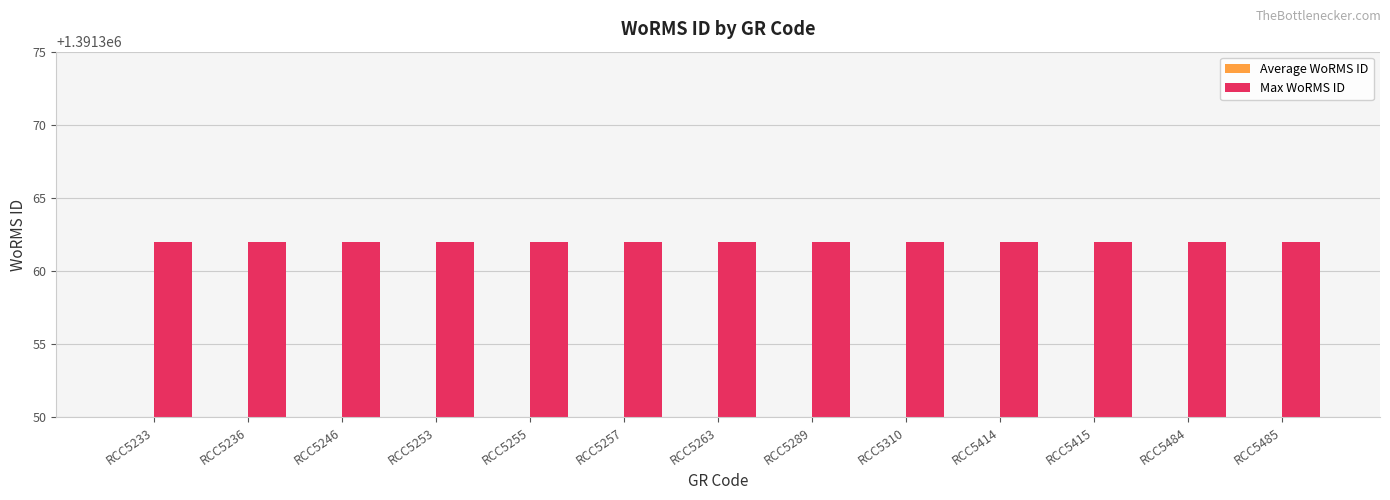

Reading right to left, extract all data points from this chart.

Average WoRMS ID: RCC5485=1157057	RCC5484=1157057	RCC5415=1157057	RCC5414=1157057	RCC5310=1157057	RCC5289=1157057	RCC5263=1157057	RCC5257=1157057	RCC5255=1157057	RCC5253=1157057	RCC5246=1157057	RCC5236=1157057	RCC5233=1157057
Max WoRMS ID: RCC5485=1391362	RCC5484=1391362	RCC5415=1391362	RCC5414=1391362	RCC5310=1391362	RCC5289=1391362	RCC5263=1391362	RCC5257=1391362	RCC5255=1391362	RCC5253=1391362	RCC5246=1391362	RCC5236=1391362	RCC5233=1391362